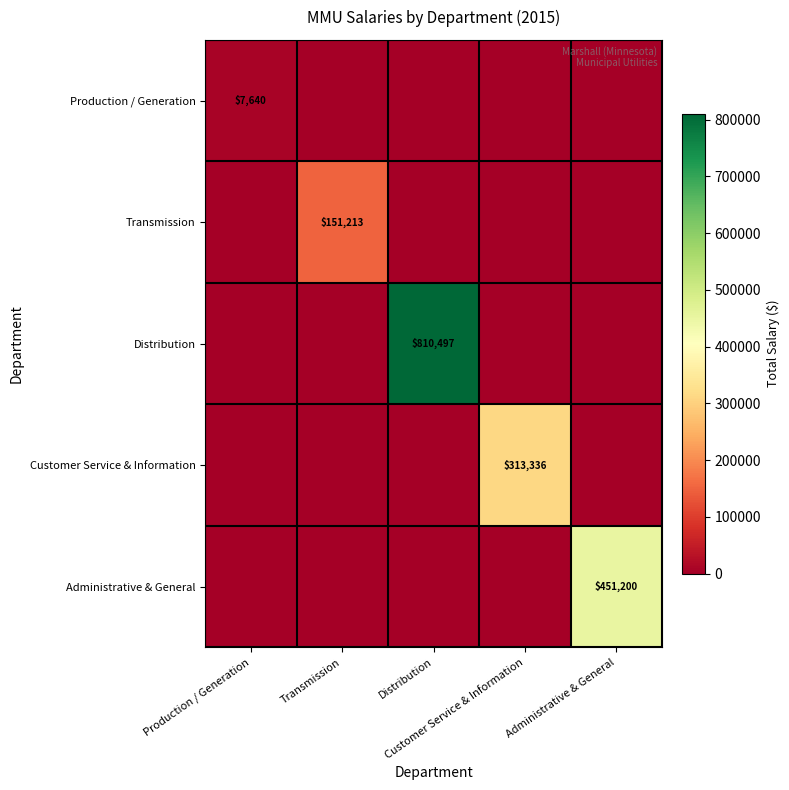

At how many categories does at least one series exceed 671452?

1